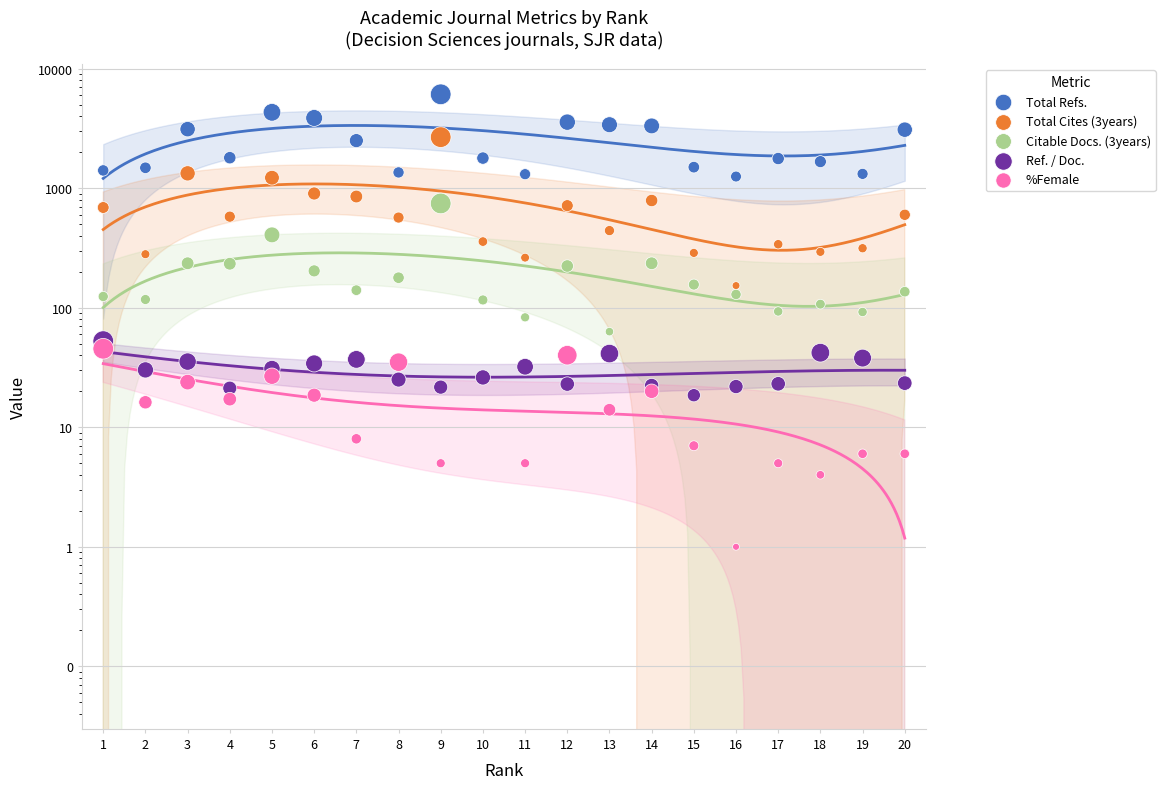

At how many categories does at least one series exceed 5449?

1